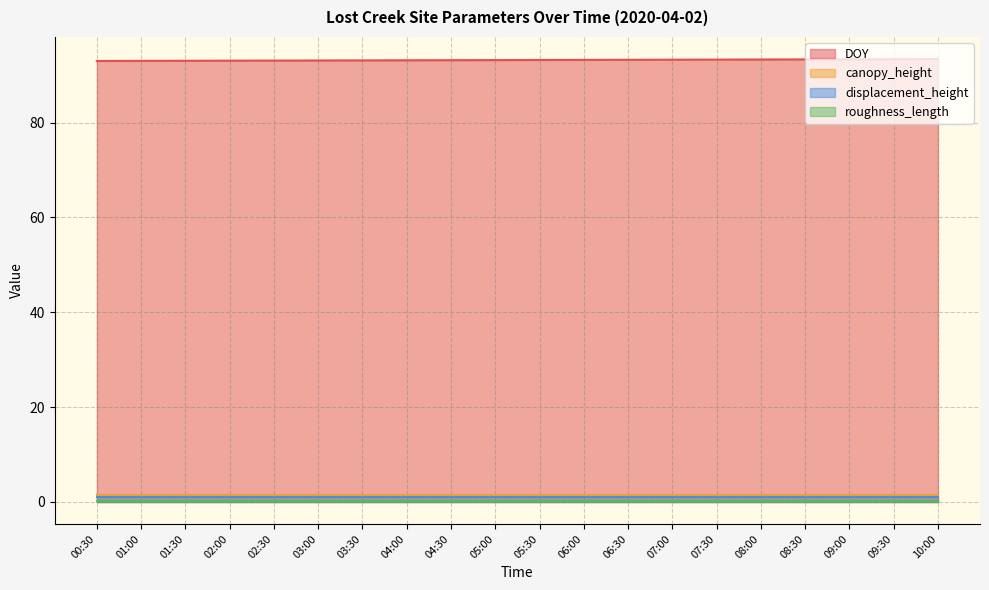

Where is canopy_height nearest to the value 1?

00:30